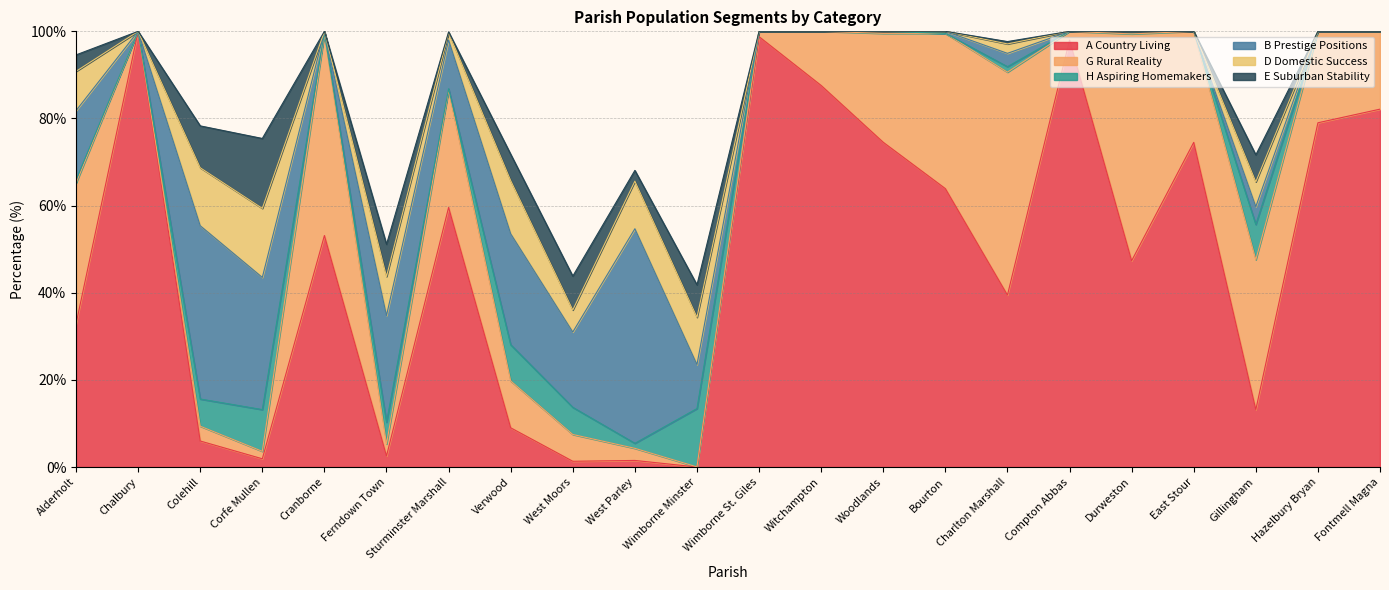

At which category is the sum across all series the highest?

Bourton